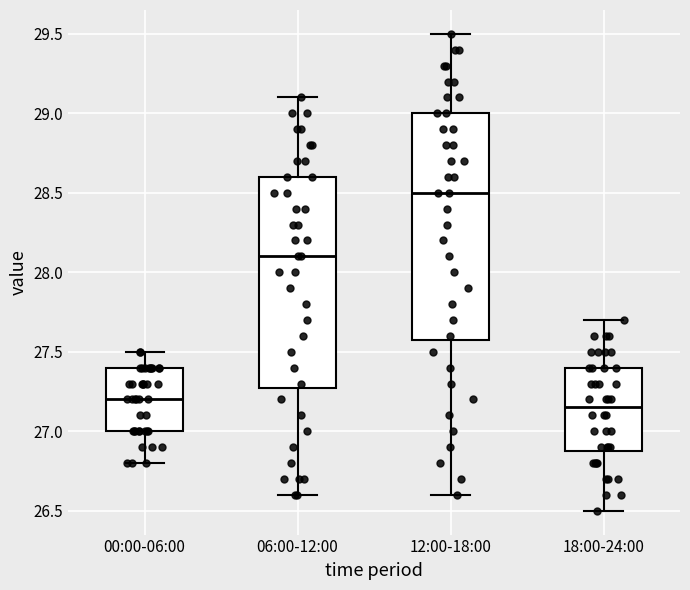

Reading left to right, read every box against the y-axis: the position of its median line, the range the box covers, and the ends of its whiskers. The values are not printed on the chart, so give them approximately, as read against the axis.

00:00-06:00: median 27.20, box 27.00 to 27.40, whiskers 26.80 to 27.50
06:00-12:00: median 28.10, box 27.30 to 28.60, whiskers 26.60 to 29.10
12:00-18:00: median 28.50, box 27.60 to 29.00, whiskers 26.60 to 29.50
18:00-24:00: median 27.15, box 26.90 to 27.40, whiskers 26.50 to 27.70